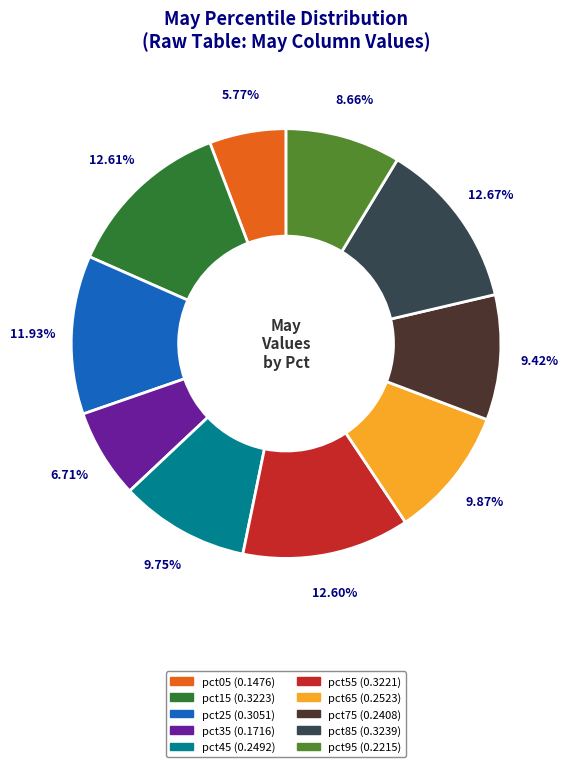

How many slices are in this pie chart?

10